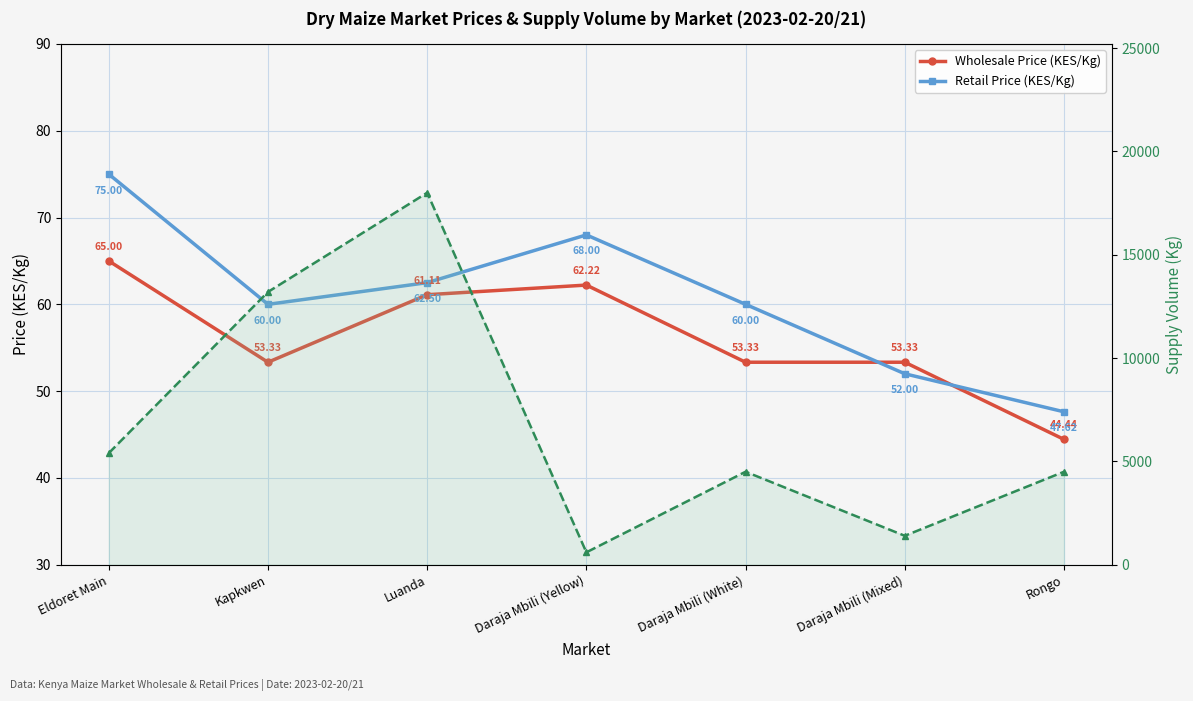

What is the approximate value of Retail Price (KES/Kg) at Rongo?

47.6